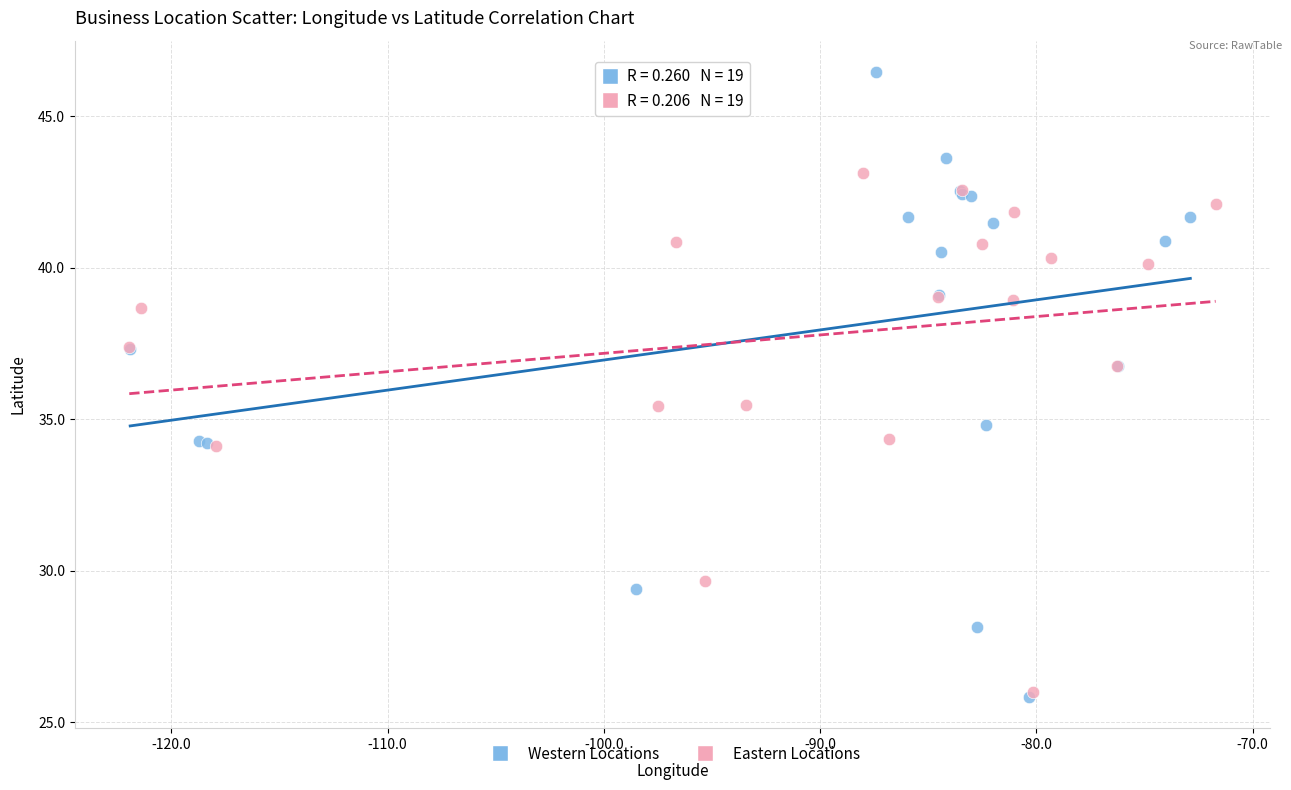

Which series has the widest spread of Y values?

Western Locations